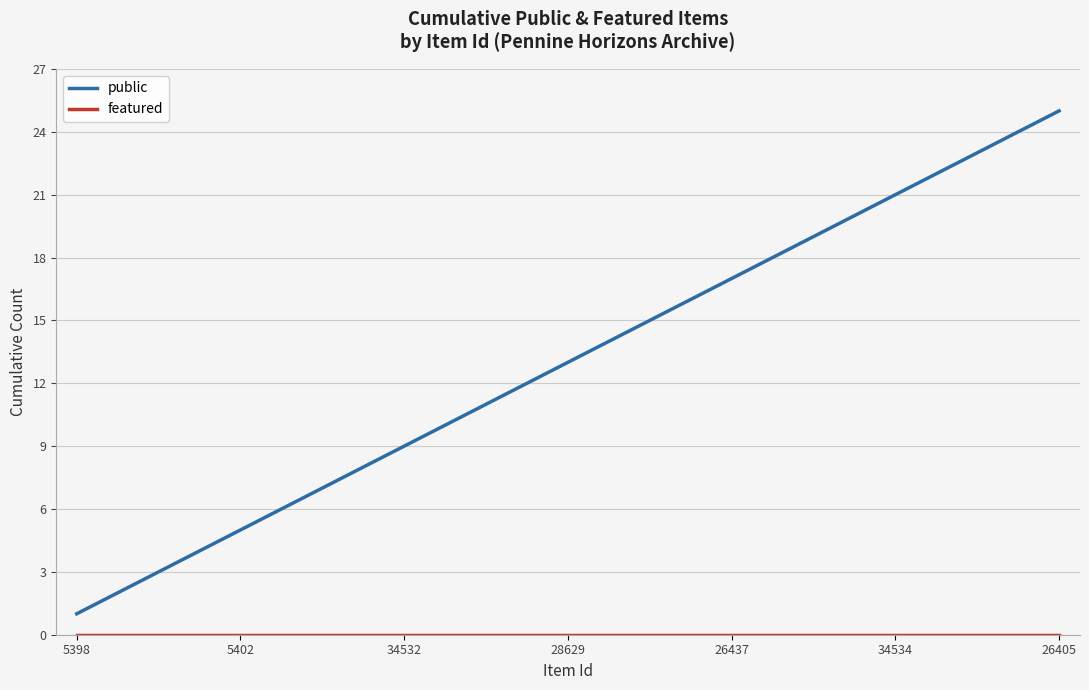

What is the greatest value displayed?

25